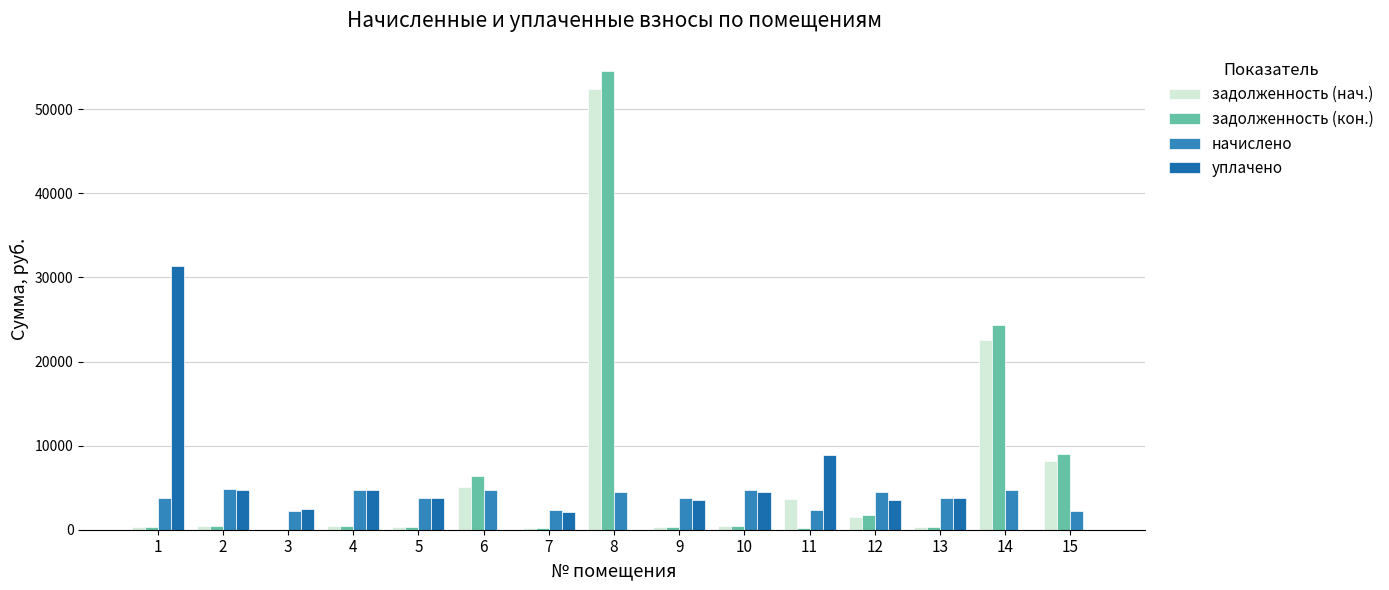

True or false: уплачено has a value of 5297.2 at 12.

False